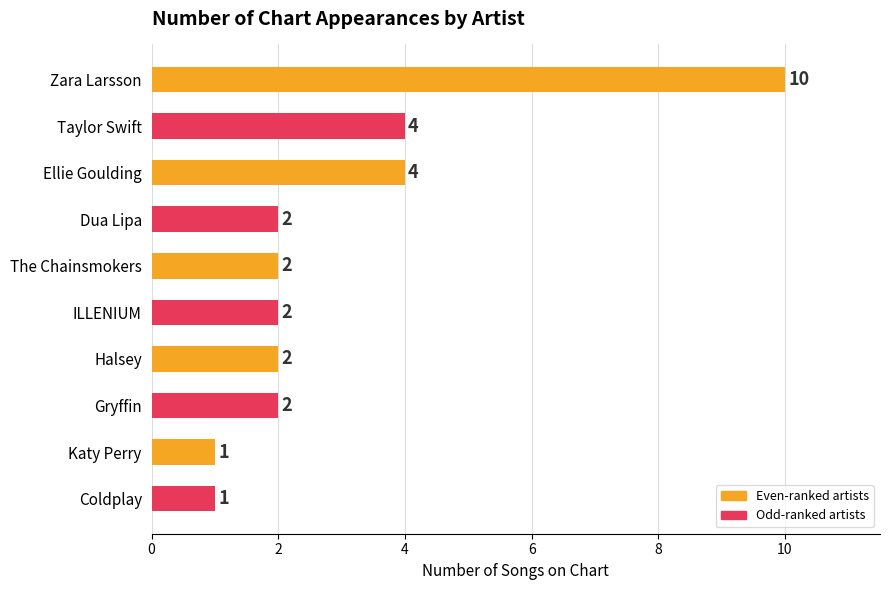

True or false: the data shows 2 at Taylor Swift.

False